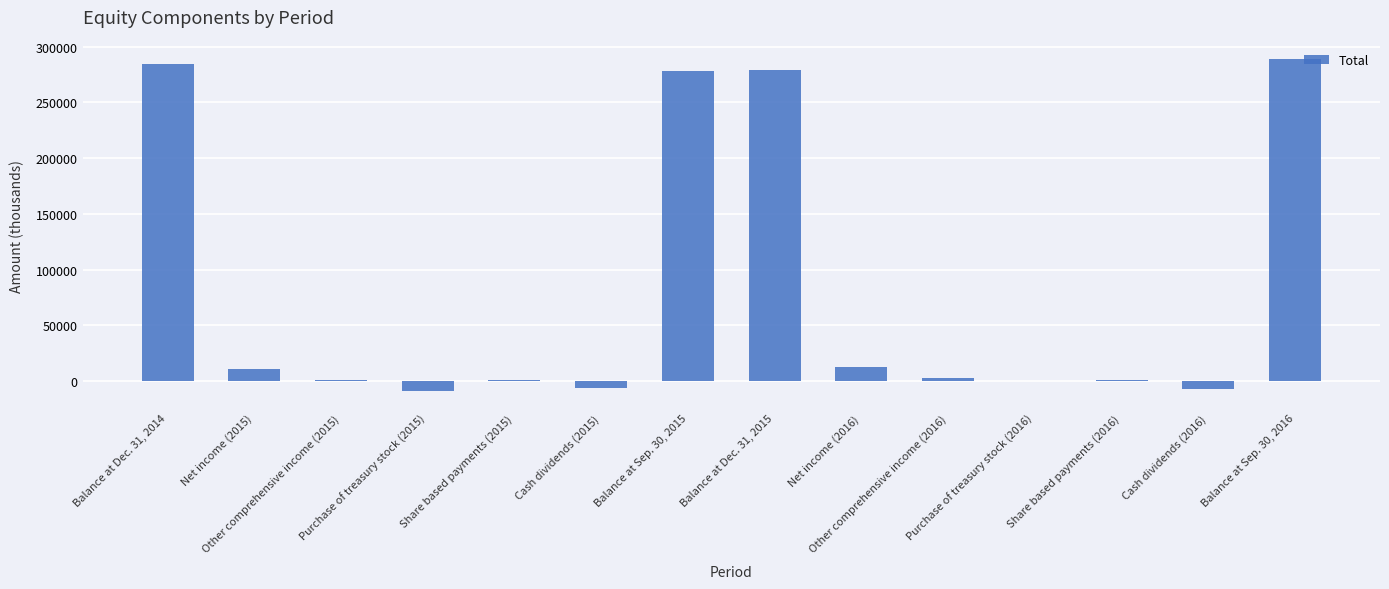

Are the bars horizontal?

No